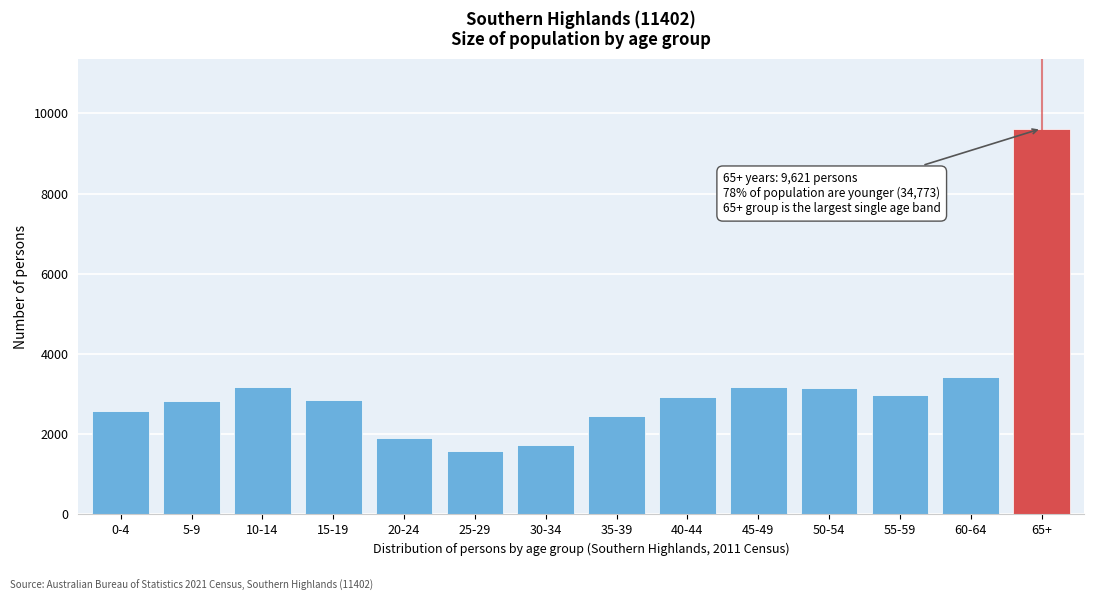

What is the difference between the maximum and minimum values?

8033